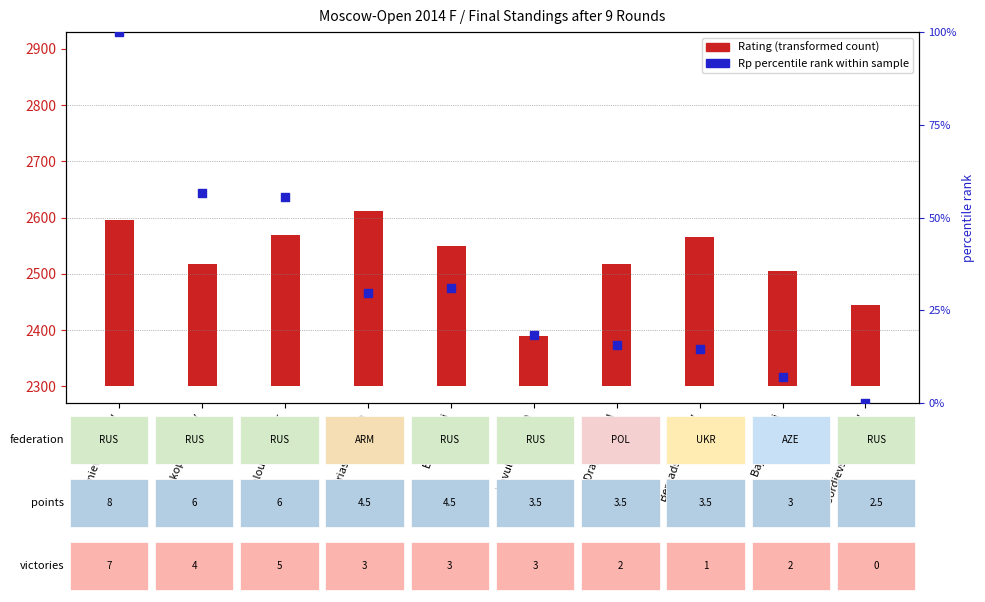

At which category is the sum across all series the highest?

Artemiev Vladislav